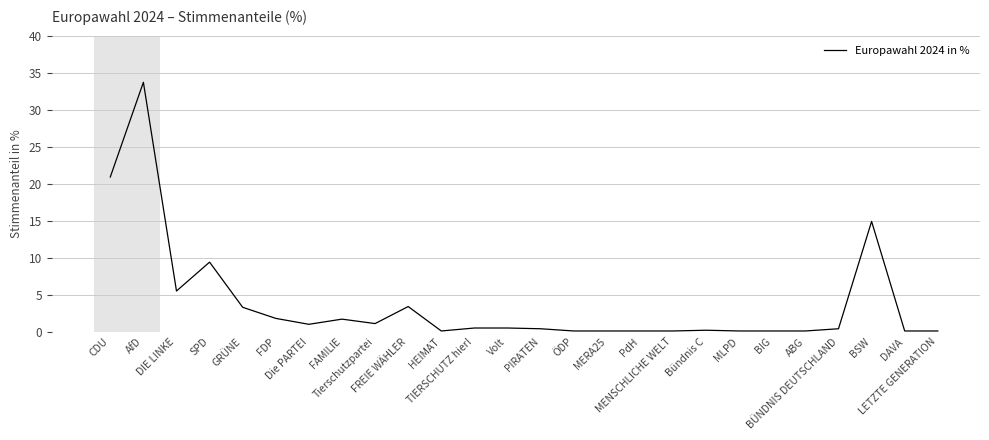

What is the maximum value shown in the chart?

33.7